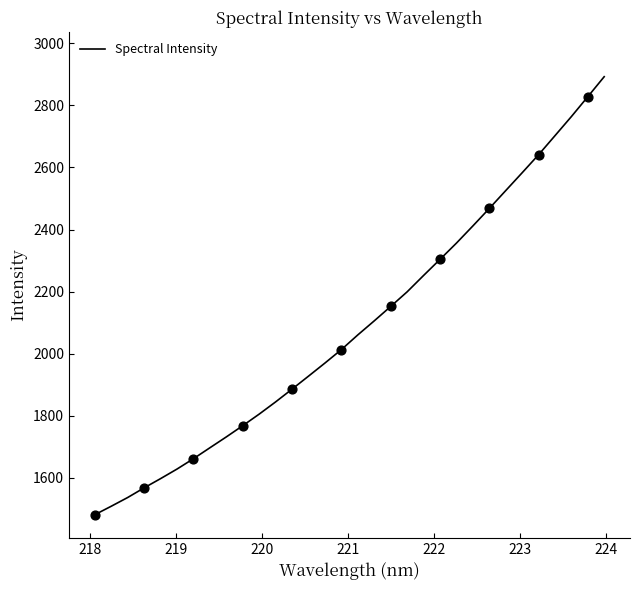

What is the minimum value shown in the chart?

1480.6